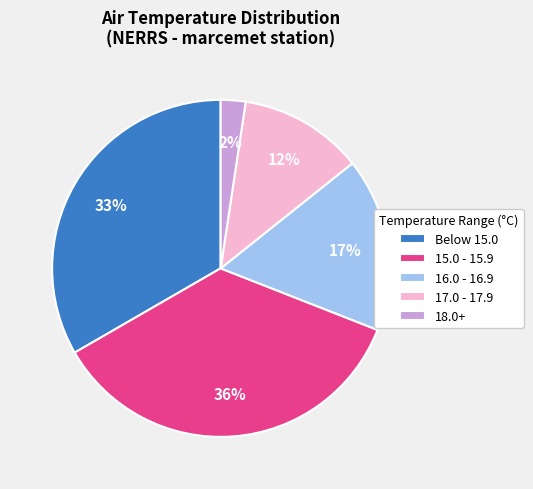

Count the number of slices in the pie.

5